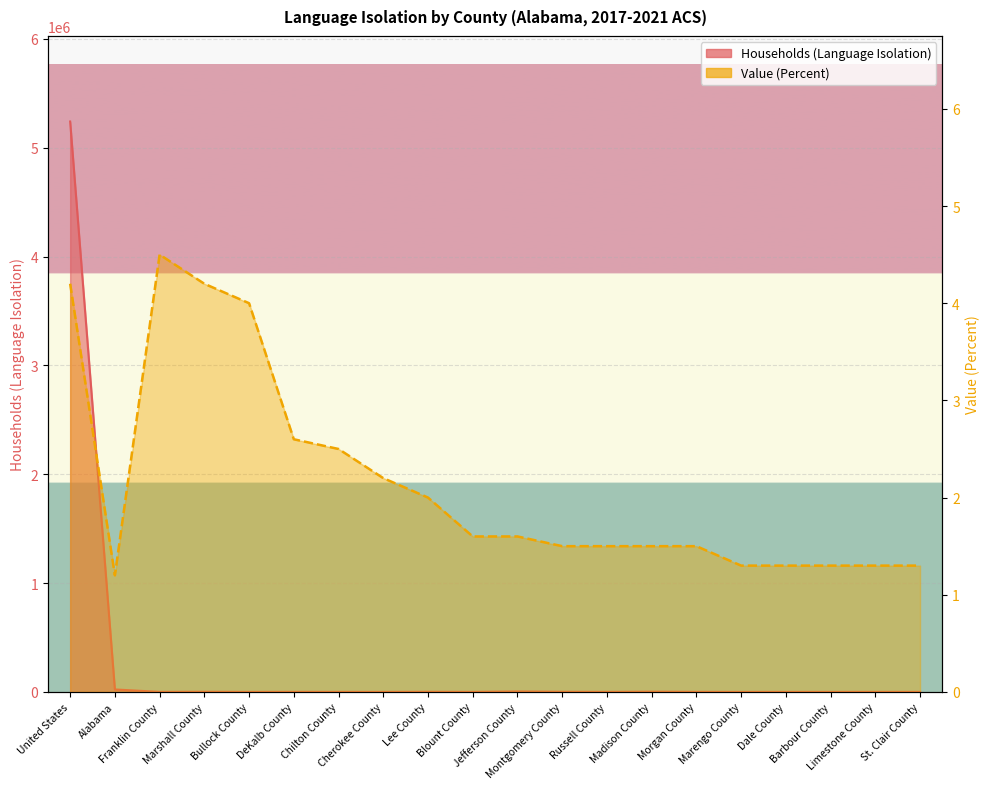

Where is Households (Language Isolation) nearest to the value 2620711?

Alabama